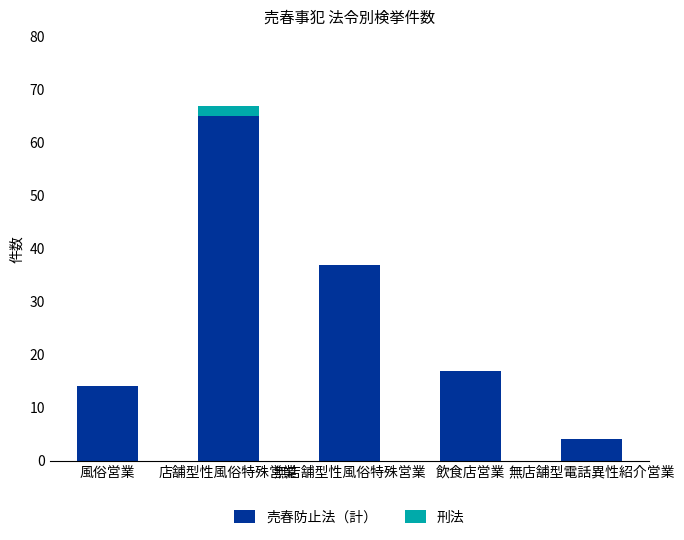

Where is 売春防止法（計） nearest to the value 34?

無店舗型性風俗特殊営業